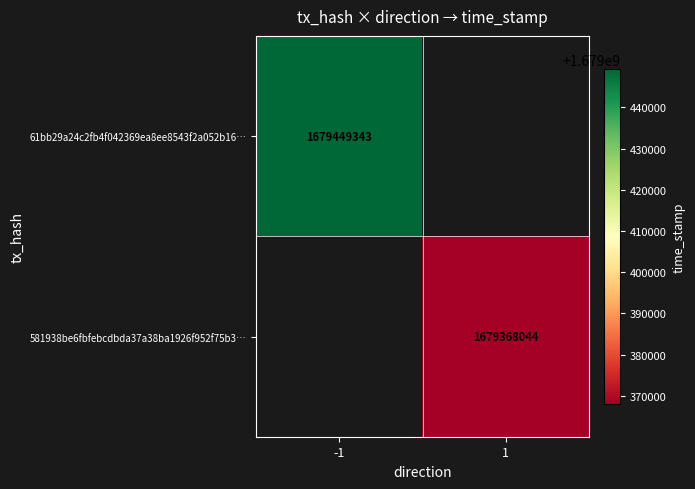

Which category has the highest value across all series?

-1